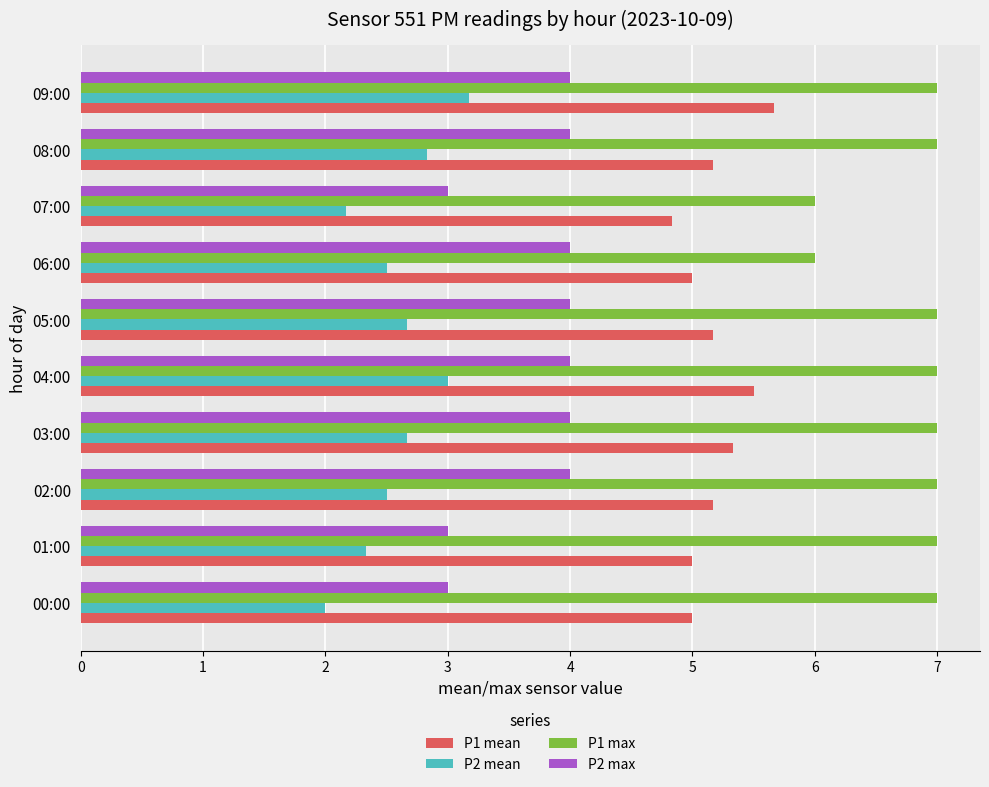

What is the lowest value of the P2 mean series?

2.0